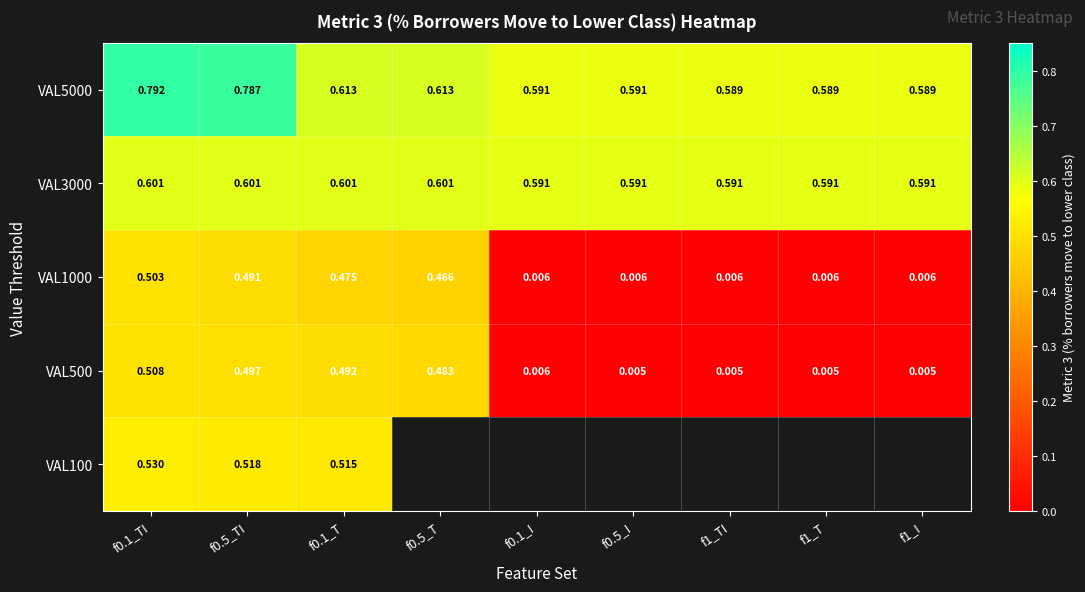

What is the difference between the maximum and second lowest values in the VAL5000 series?

0.2